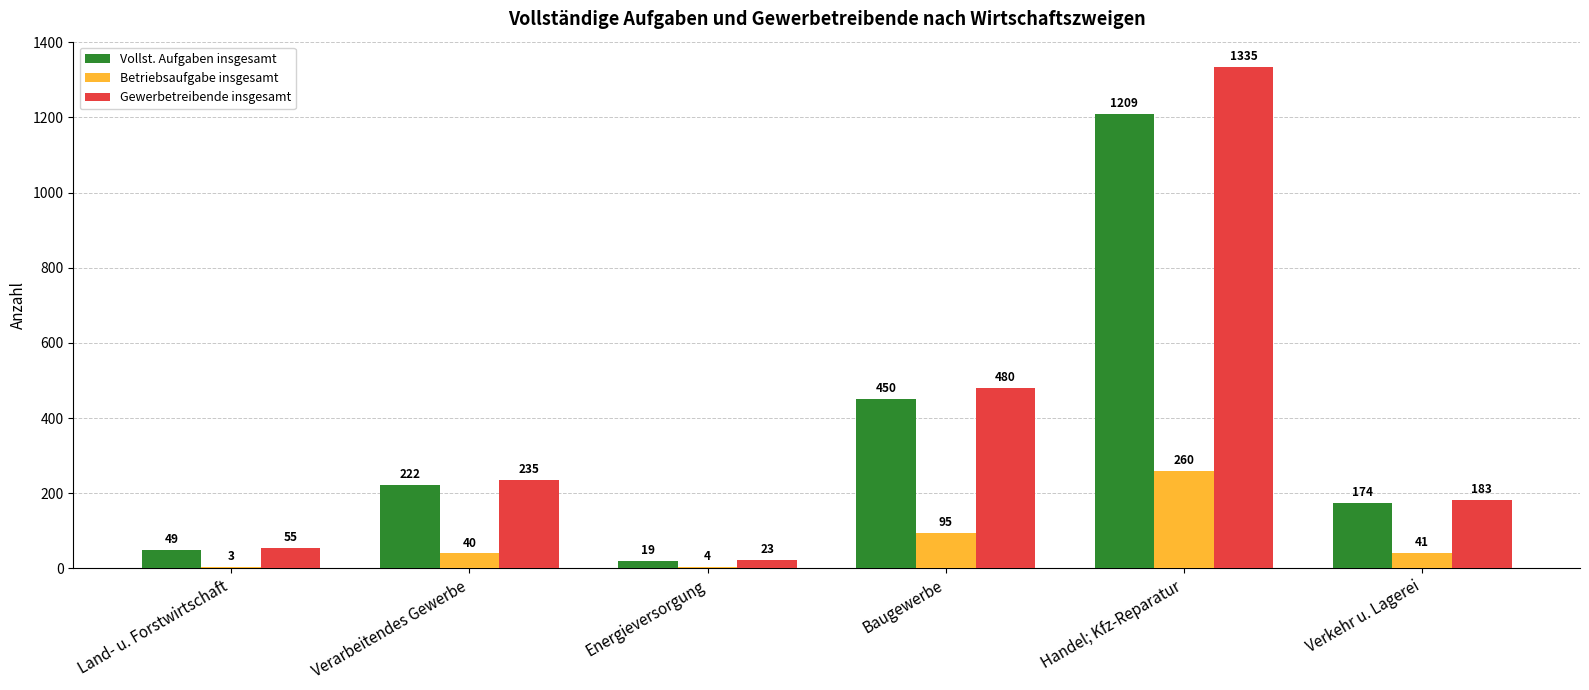

The value of Gewerbetreibende insgesamt at Handel; Kfz-Reparatur is 576. True or false?

False